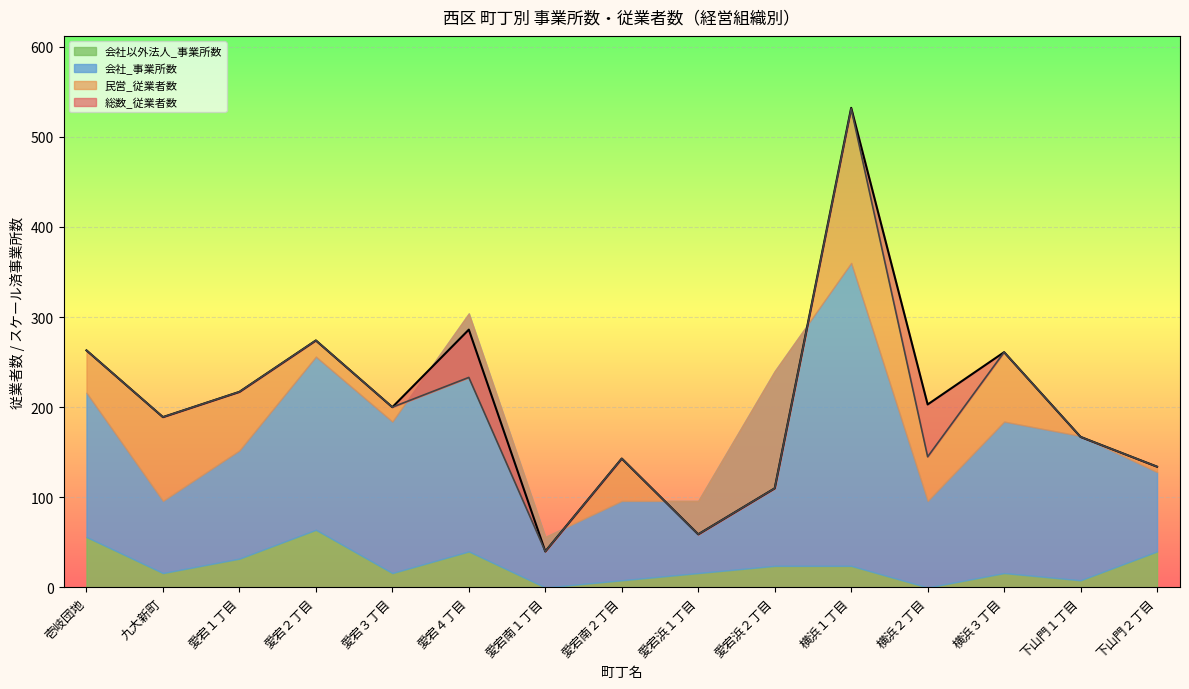

What is the difference between the 総数_従業者数 values at 横浜１丁目 and 愛宕浜１丁目?

473